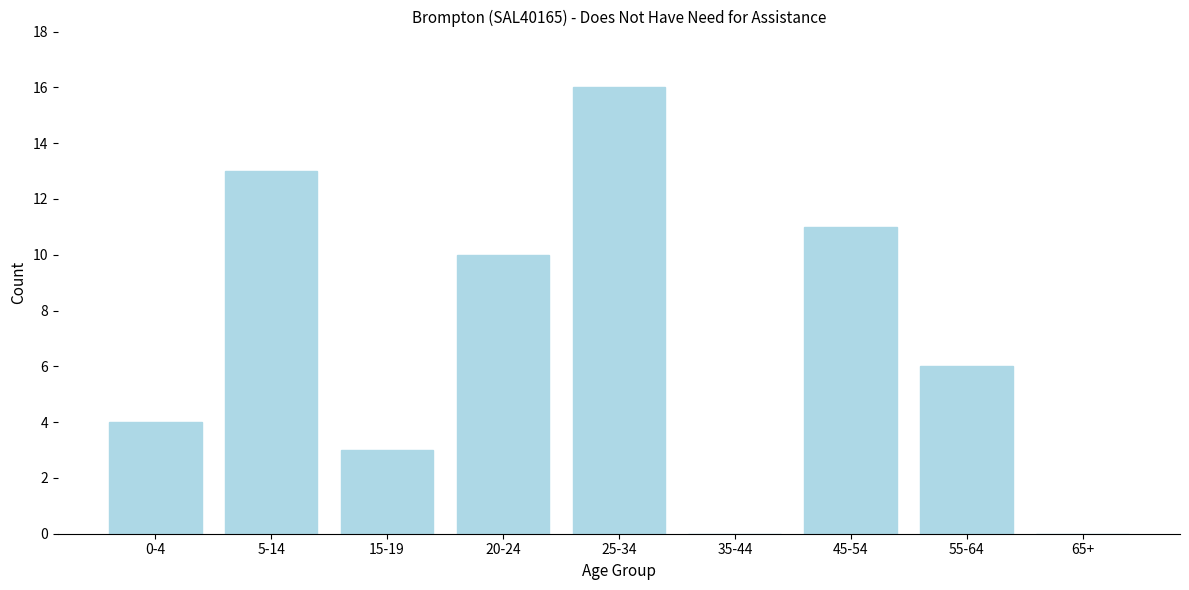

Reading left to right, transcribe all the data shown in this chart.

0-4=4	5-14=13	15-19=3	20-24=10	25-34=16	35-44=0	45-54=11	55-64=6	65+=0